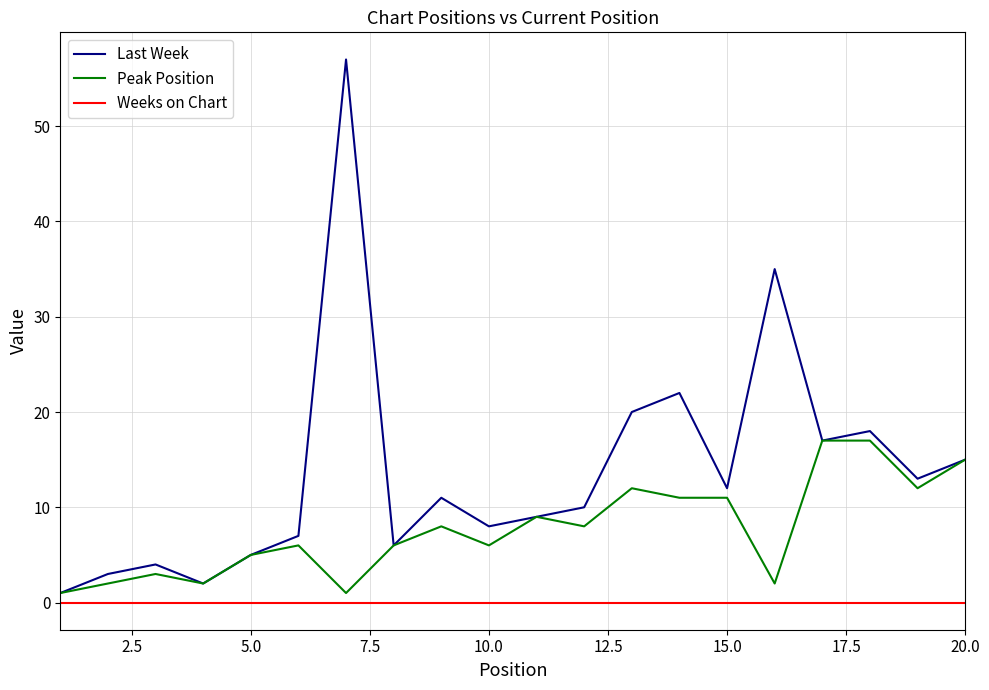

List the series in order of their overall mean, lowest first.

Weeks on Chart, Peak Position, Last Week